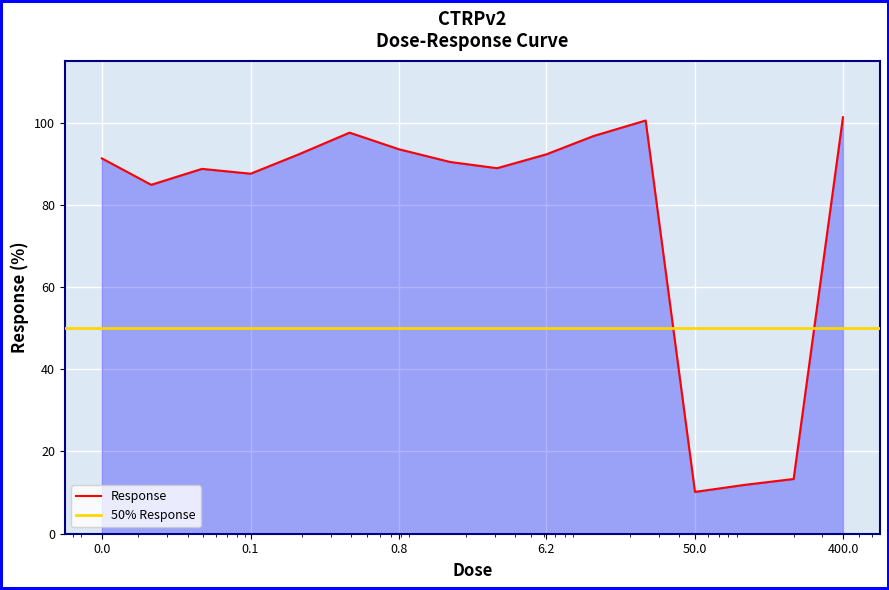

What is the average value?

77.6